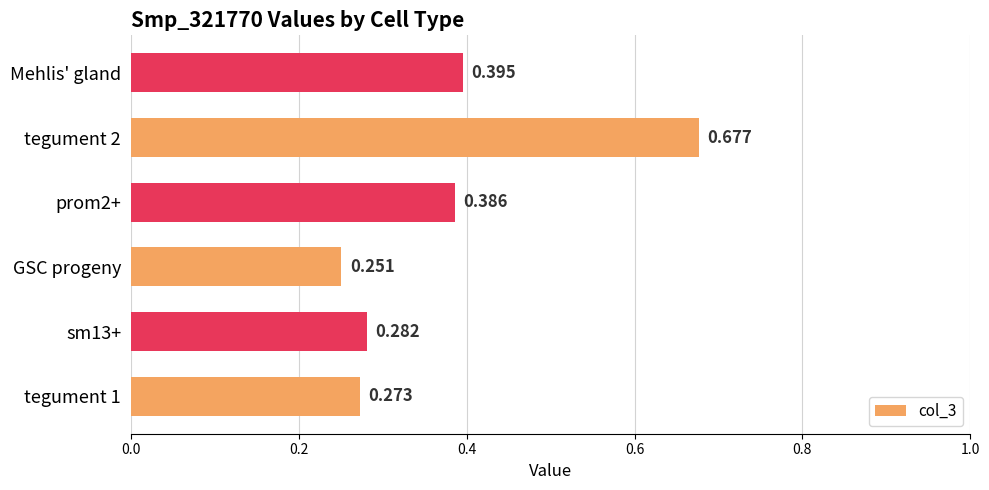

Between sm13+ and Mehlis' gland, which is larger?

Mehlis' gland